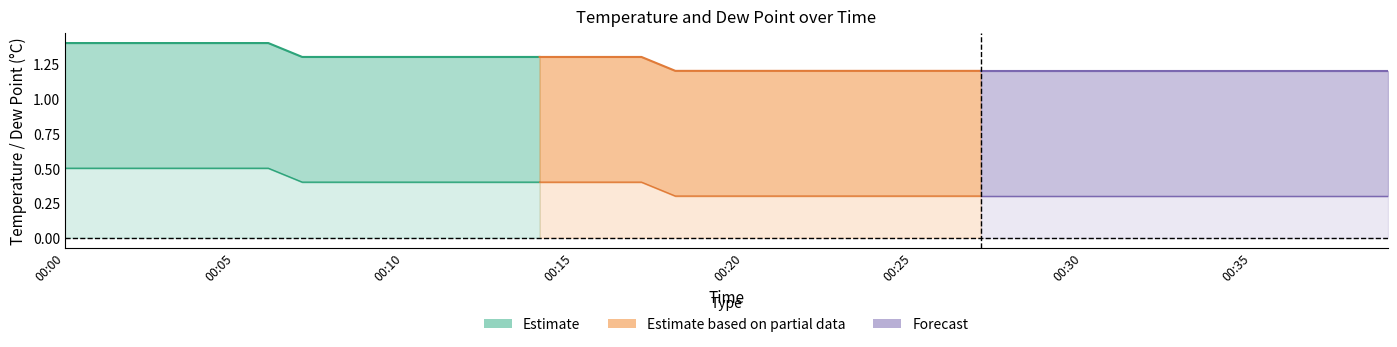

What is the spread (max minus min) of values at 00:00?

0.9